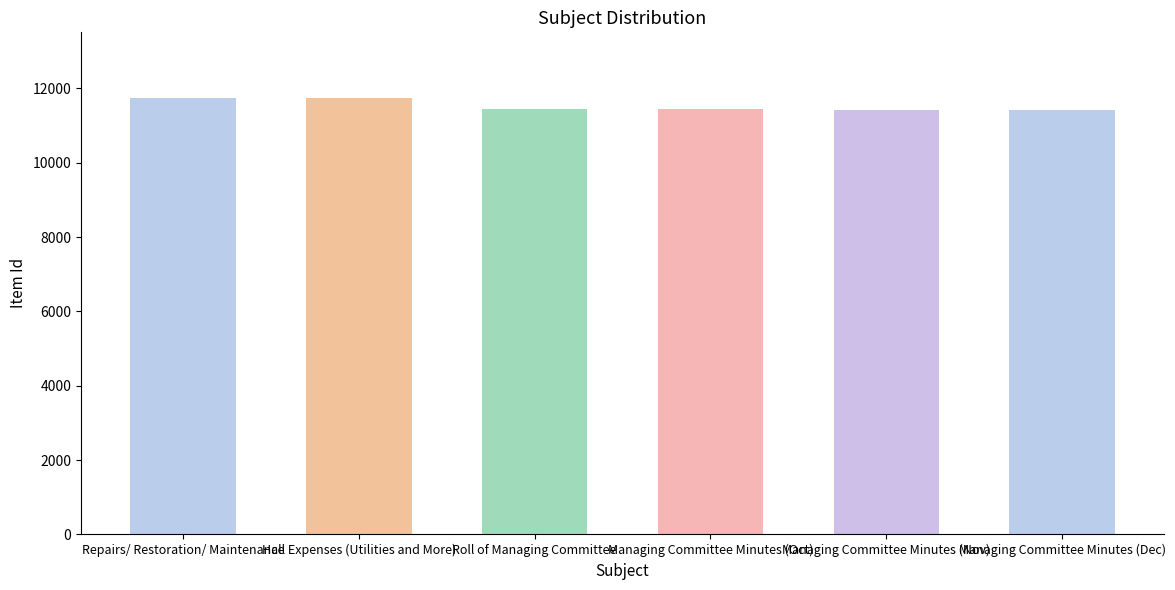

What is the value of the 4th bar from the left?

11431